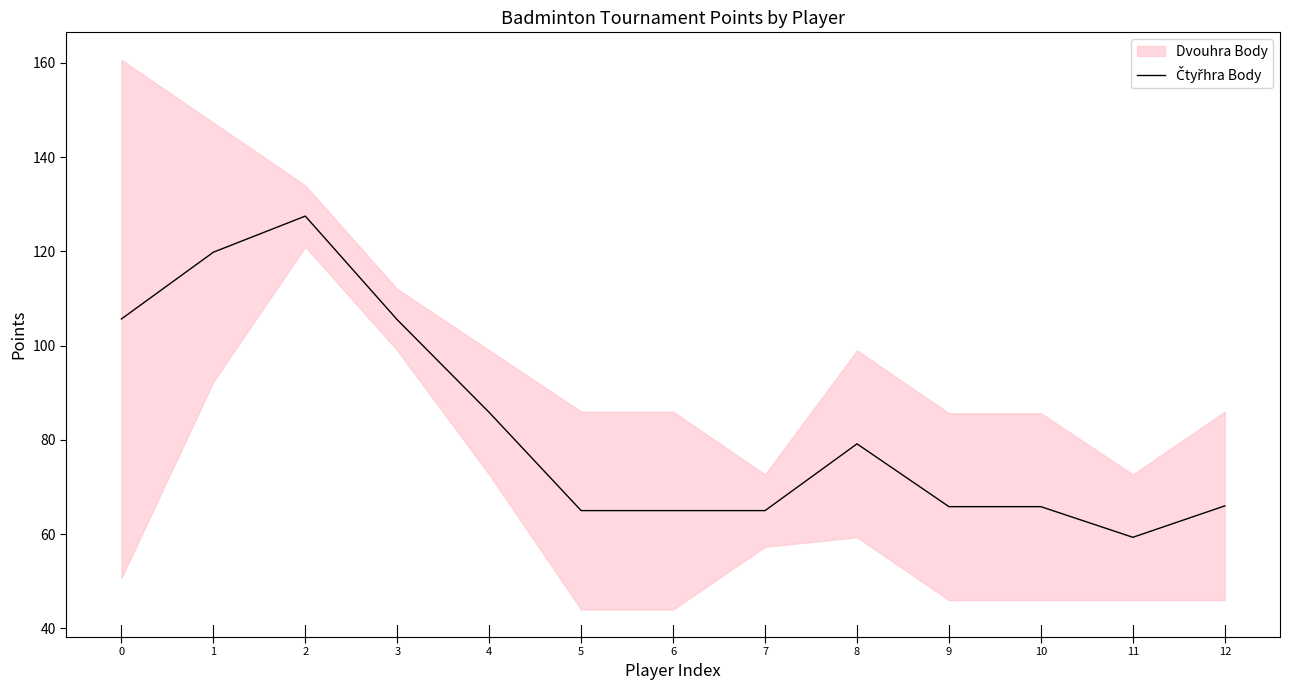

What is the sum of the values at 5 and 10?

130.8